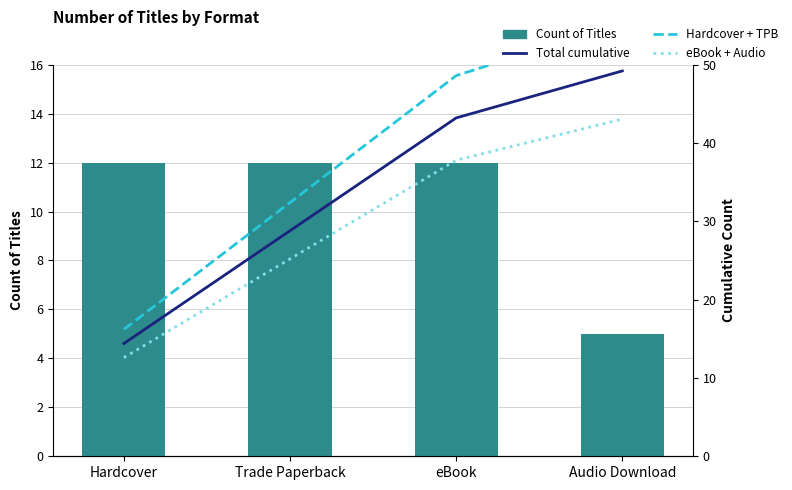

The value of Count of Titles at eBook is 5.9. True or false?

False